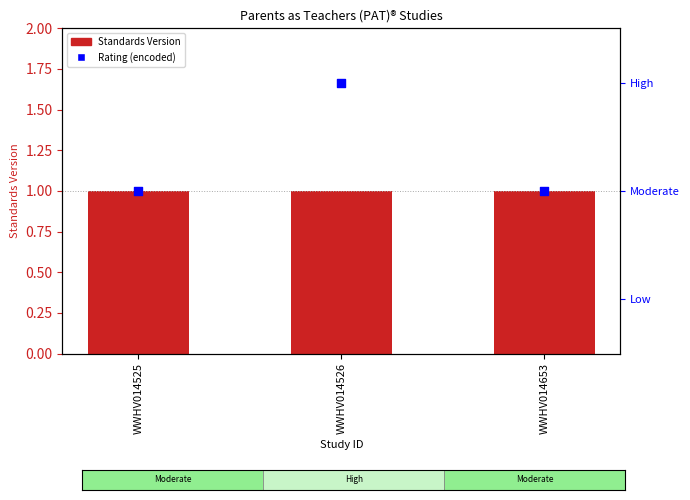

What is the total value across all series at WWHV014526?

3